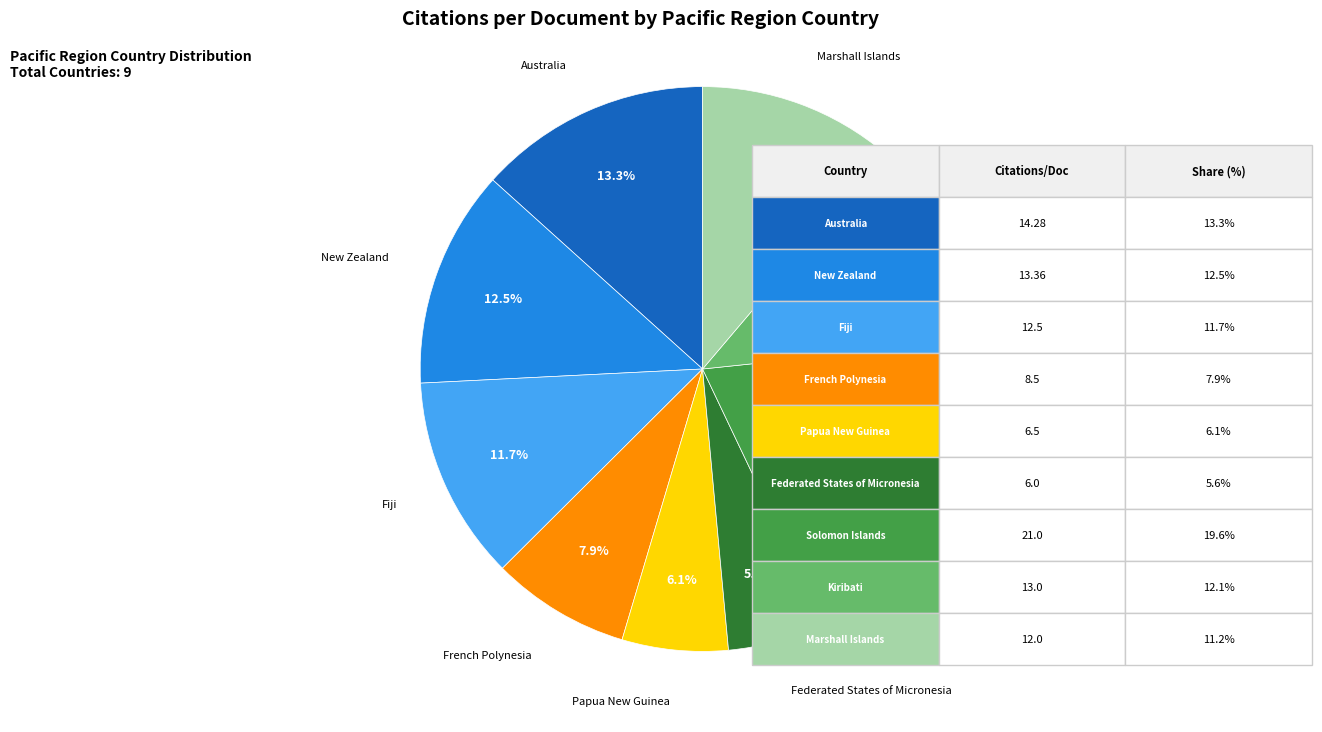

What is the largest slice in the pie chart?

Solomon Islands